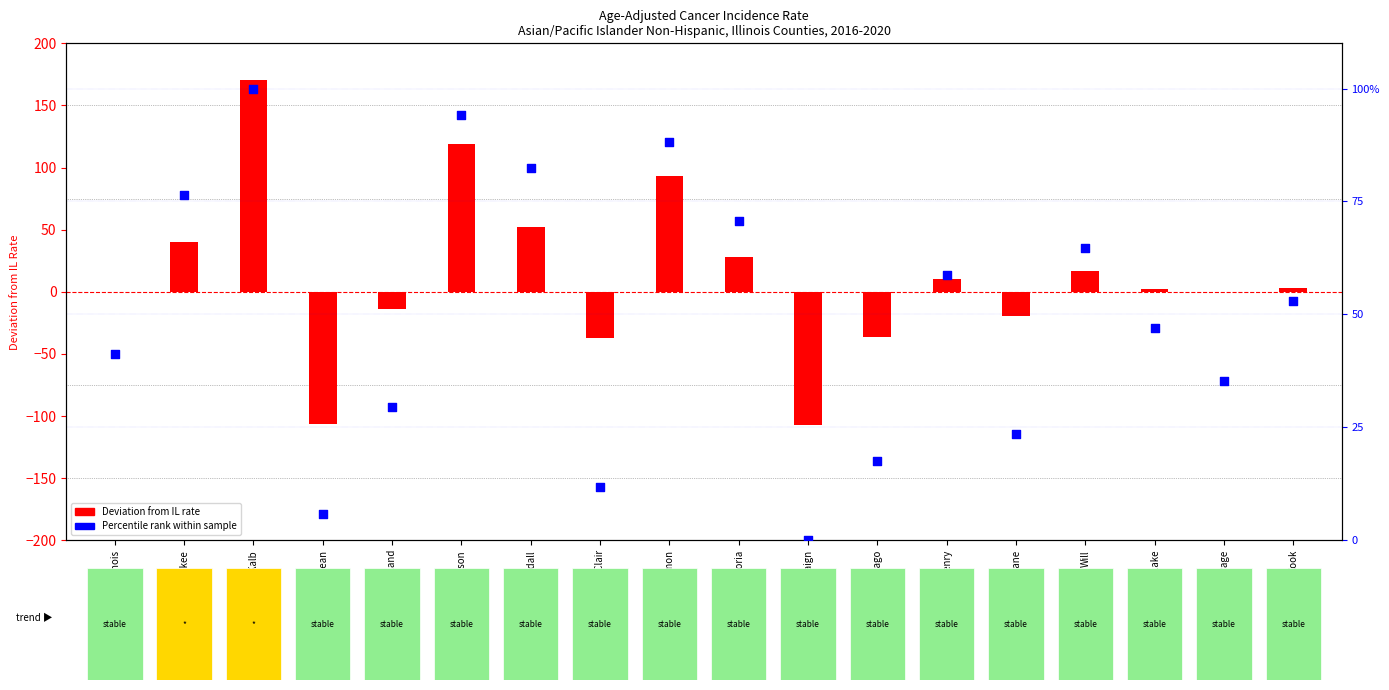

Is the value of Deviation from IL rate at McHenry greater than the value of Percentile rank within sample at Sangamon?

No